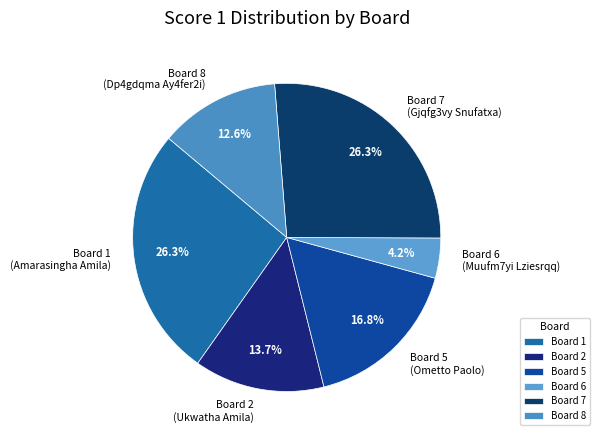

Do Board 2 and Board 7 together represent more than half of the pie?

No